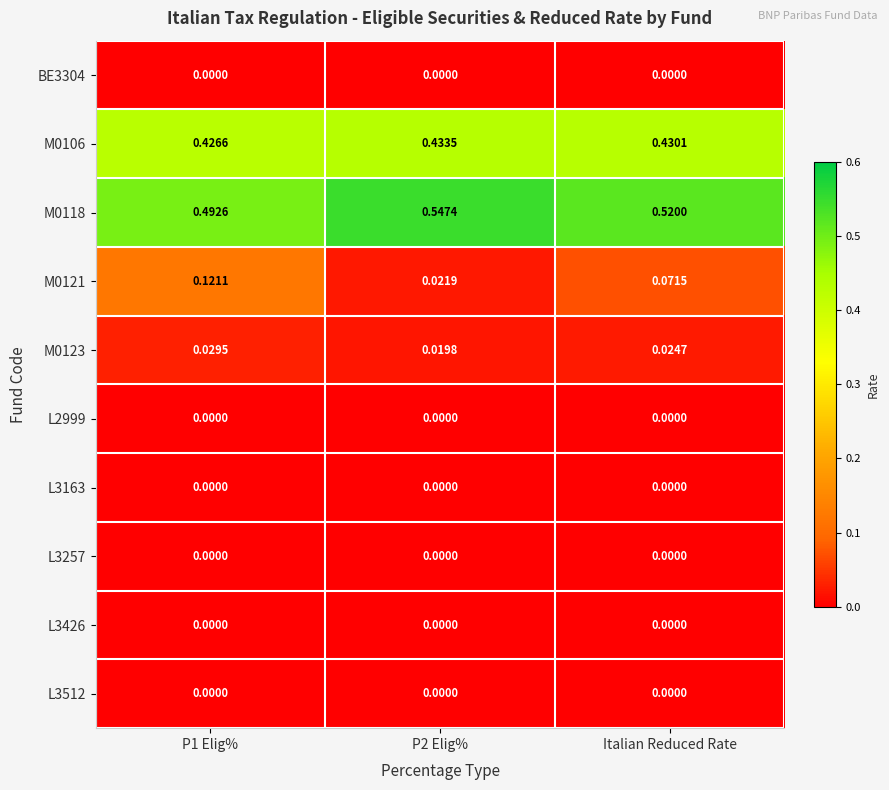

Reading left to right, what are all the values shown in this chart?

BE3304: P1 Elig%=0.0	P2 Elig%=0.0	Italian Reduced Rate=0.0
M0106: P1 Elig%=0.4	P2 Elig%=0.4	Italian Reduced Rate=0.4
M0118: P1 Elig%=0.5	P2 Elig%=0.5	Italian Reduced Rate=0.5
M0121: P1 Elig%=0.1	P2 Elig%=0.0	Italian Reduced Rate=0.1
M0123: P1 Elig%=0.0	P2 Elig%=0.0	Italian Reduced Rate=0.0
L2999: P1 Elig%=0.0	P2 Elig%=0.0	Italian Reduced Rate=0.0
L3163: P1 Elig%=0.0	P2 Elig%=0.0	Italian Reduced Rate=0.0
L3257: P1 Elig%=0.0	P2 Elig%=0.0	Italian Reduced Rate=0.0
L3426: P1 Elig%=0.0	P2 Elig%=0.0	Italian Reduced Rate=0.0
L3512: P1 Elig%=0.0	P2 Elig%=0.0	Italian Reduced Rate=0.0